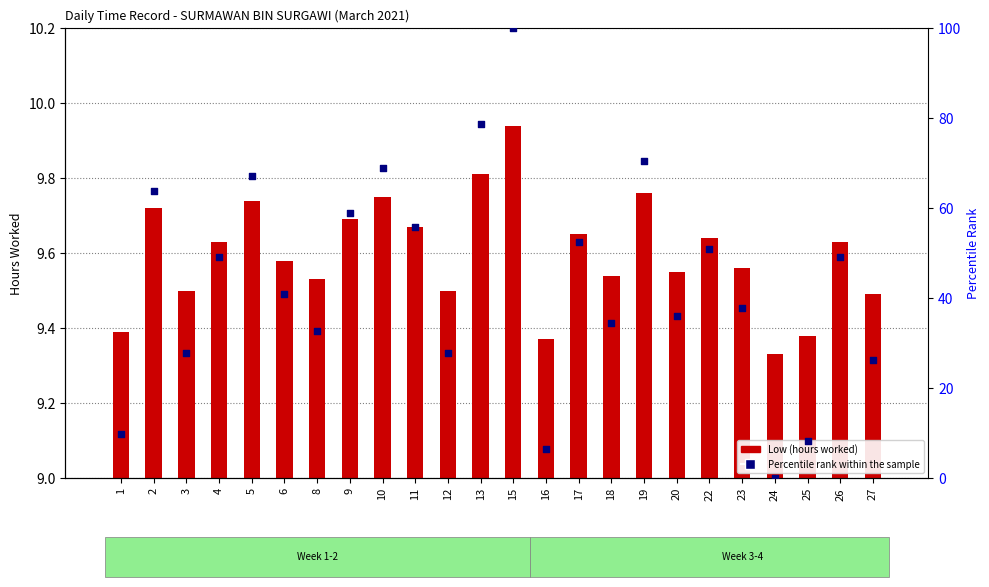

Which series reaches the maximum Y coordinate?

Percentile rank within the sample